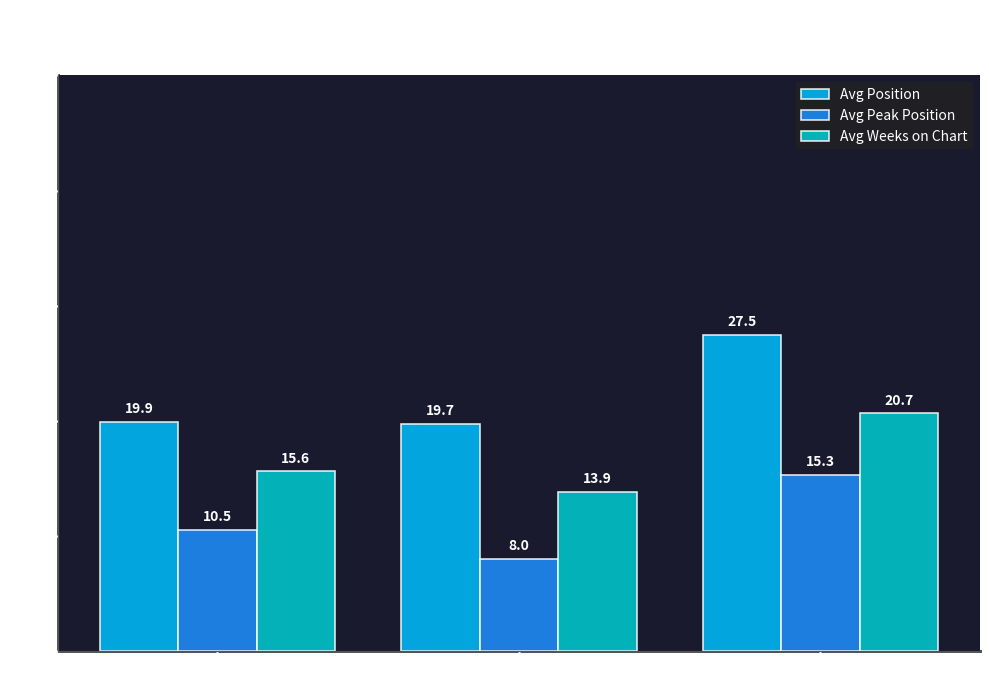

What is the label of the 3rd bar from the right?

Up ▲